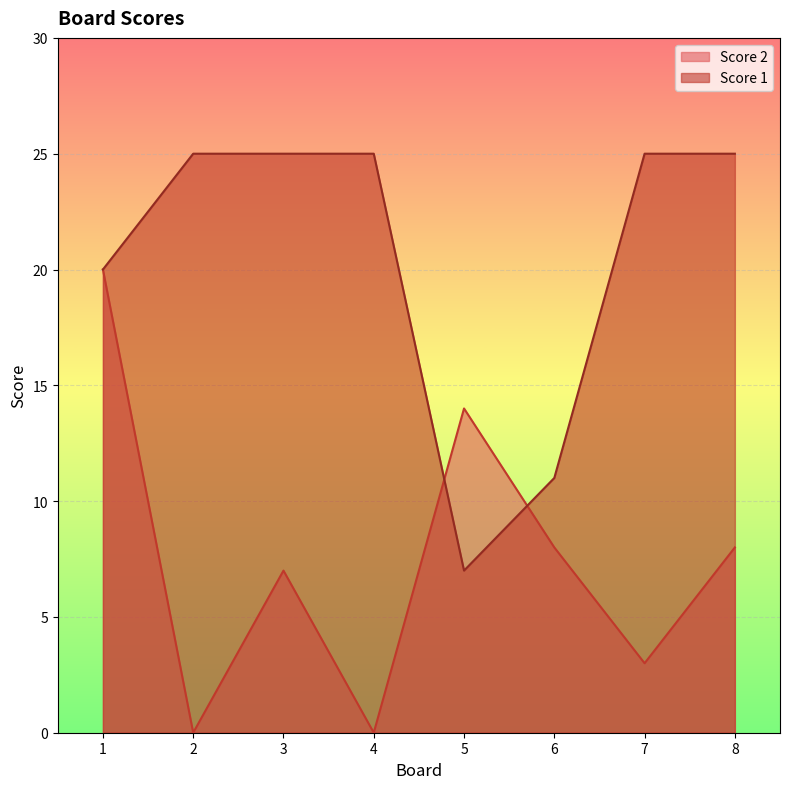

What is the difference between the maximum and minimum values in the Score 1 series?

18